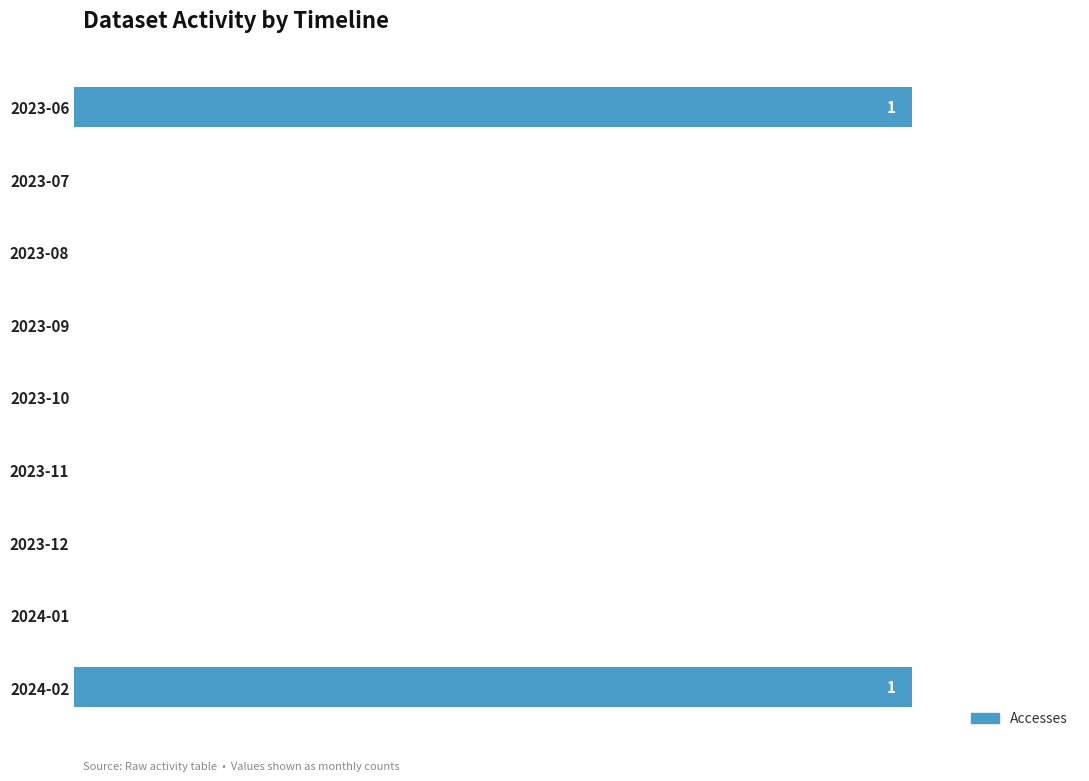

Are the bars horizontal?

Yes